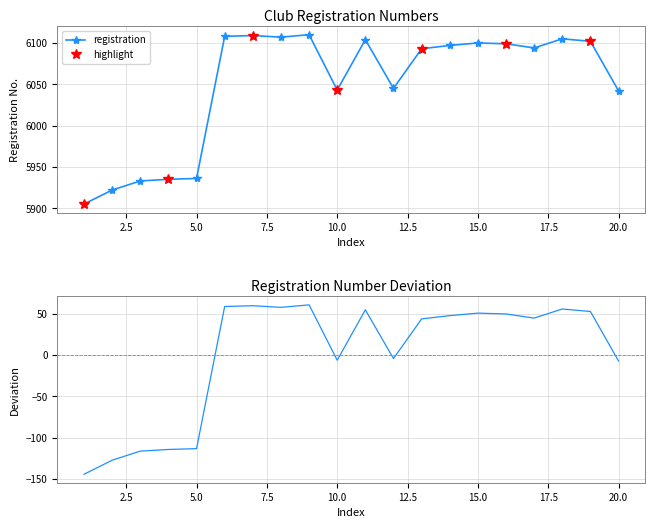

True or false: the data shows 6094 at 17.

True